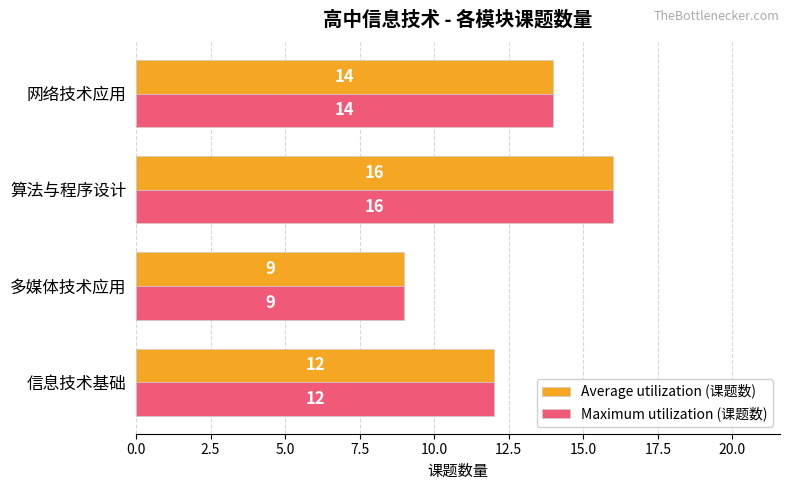

List the labels in order of Maximum utilization (课题数) value, largest first.

算法与程序设计, 网络技术应用, 信息技术基础, 多媒体技术应用